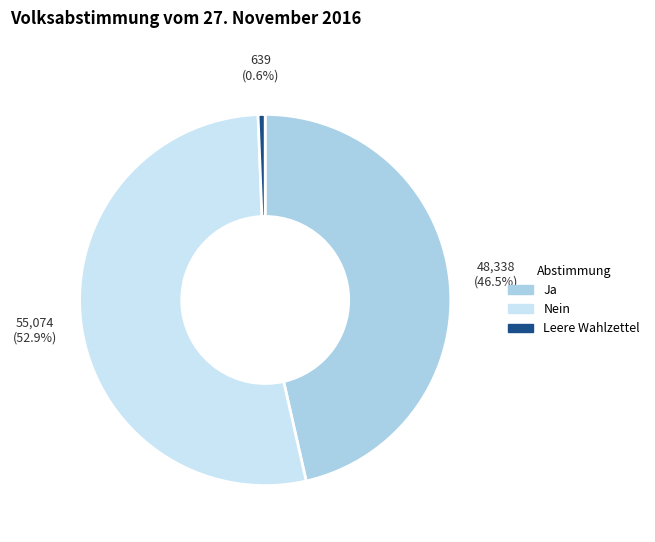

What portion of the pie excludes Nein?

47.1%